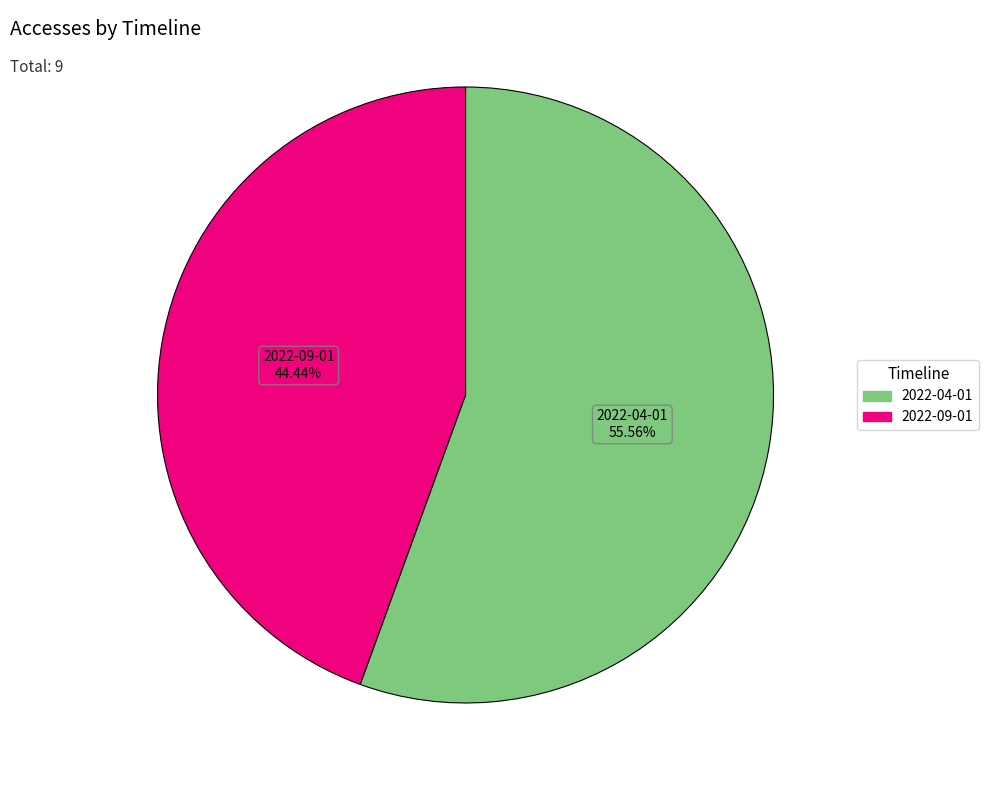

Does any single category account for the majority?

Yes